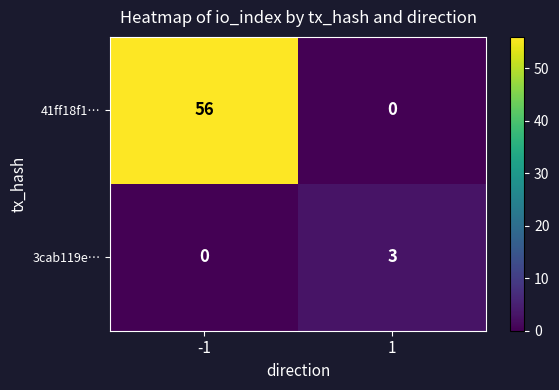

Reading left to right, list all the values displayed in this chart.

41ff18f1…: -1=56	1=0
3cab119e…: -1=0	1=3